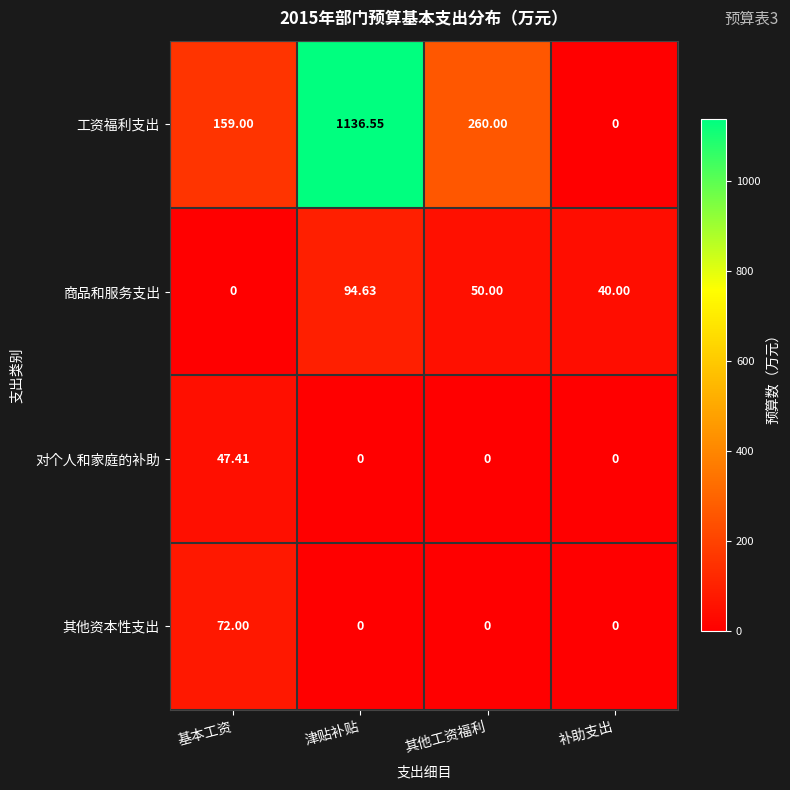

How many values in 商品和服务支出 are above zero?

3